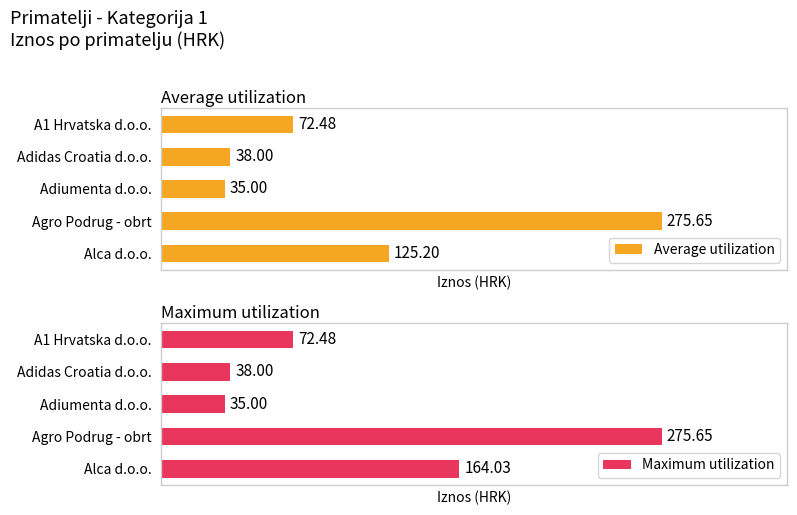

How many groups of bars are there?

5